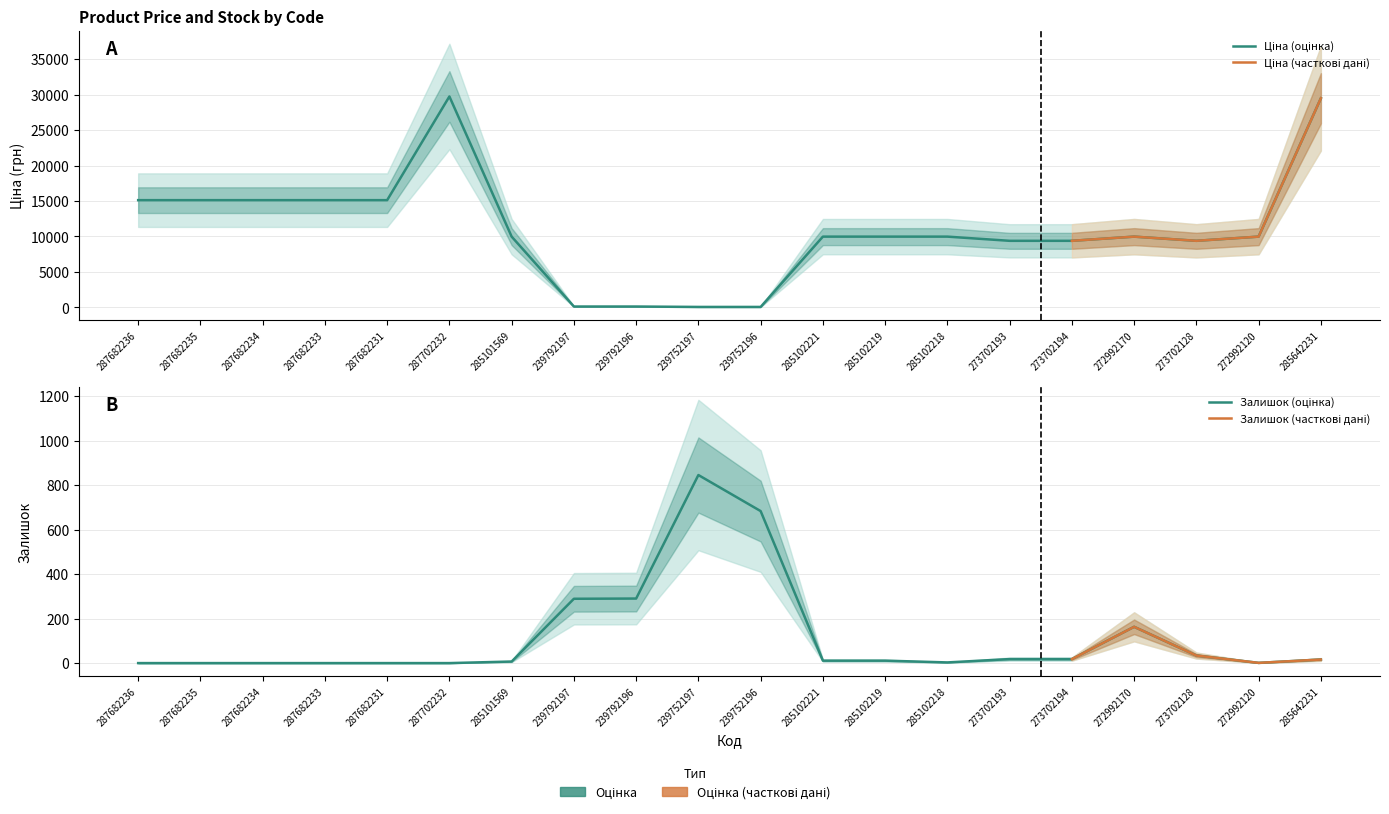

Which series has the largest total across all categories?

Ціна